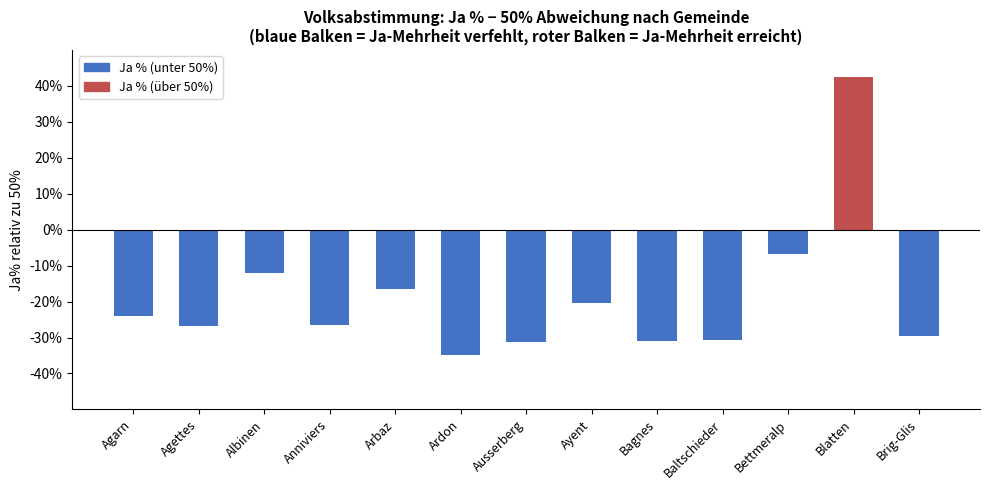

How many data points does each series have?

13